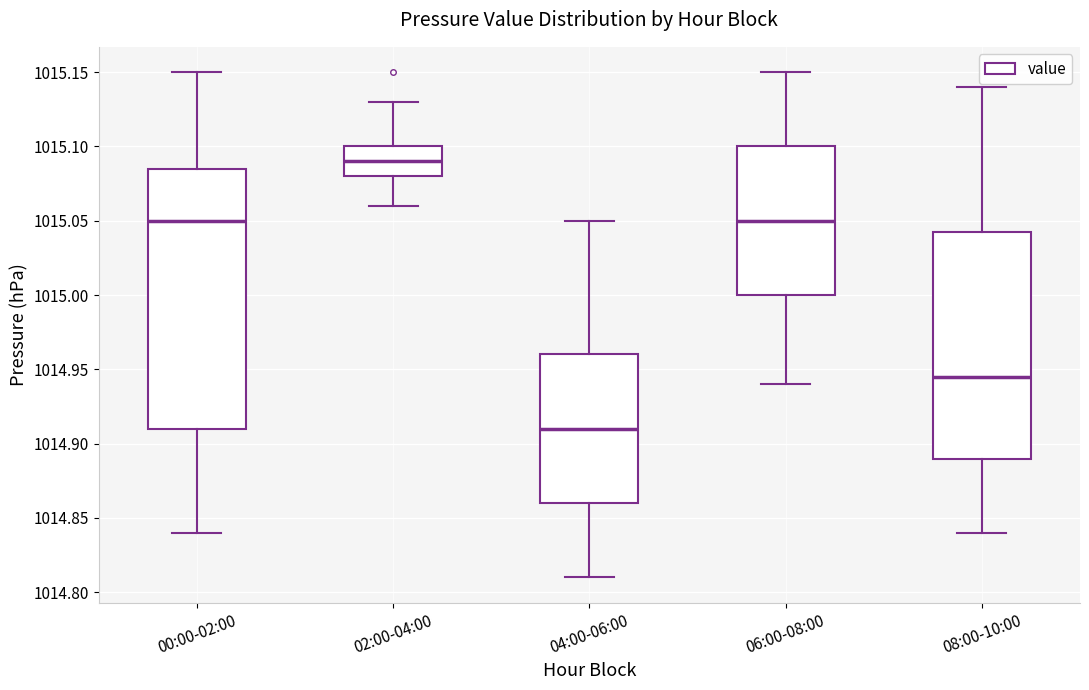

Which box is the tallest, from its lower edge to its upper edge?

00:00-02:00